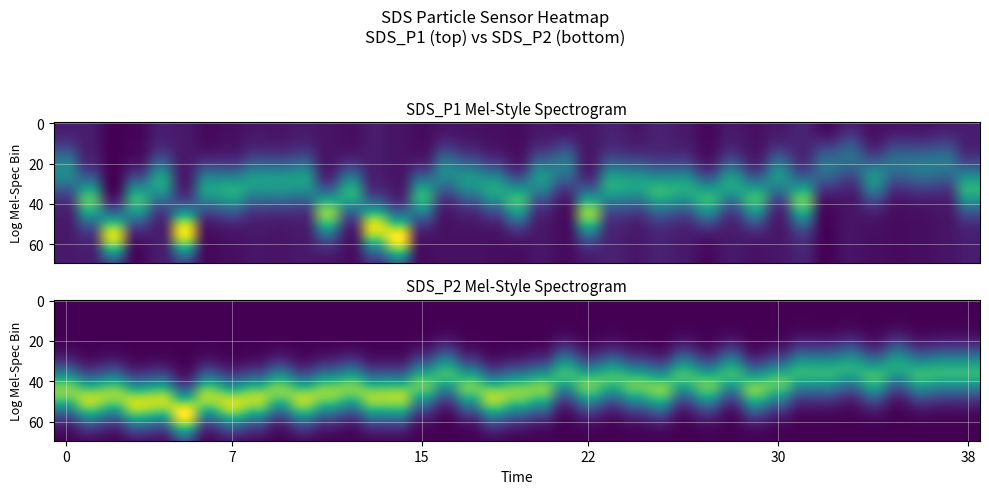

The value at 17 is 0.4. True or false?

True